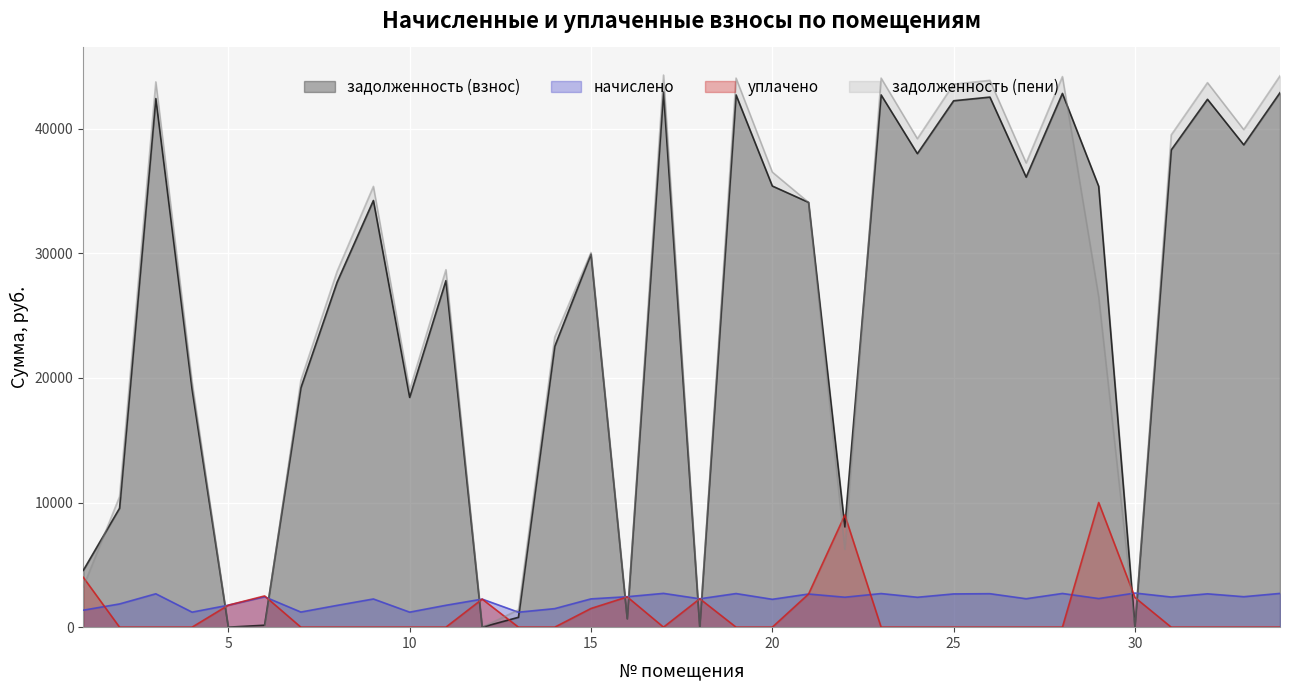

Rank the series at 8 from lowest to highest value.

уплачено, начислено, задолженность (взнос), задолженность (пени)